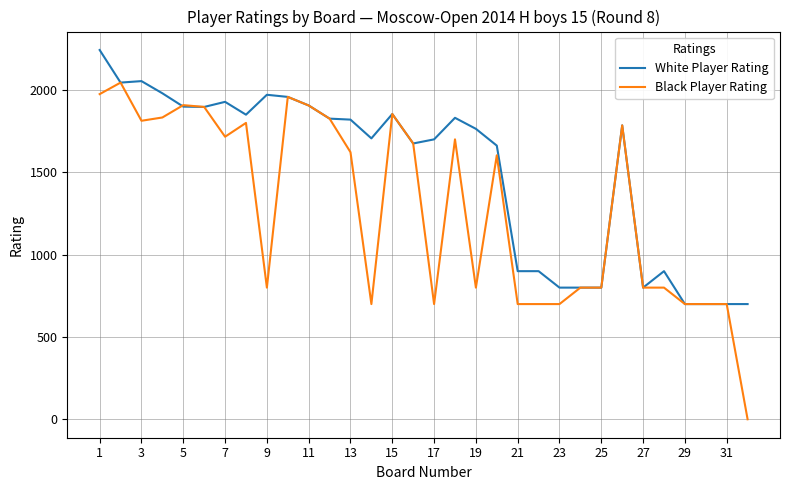

Which series has the widest spread of values?

Black Player Rating